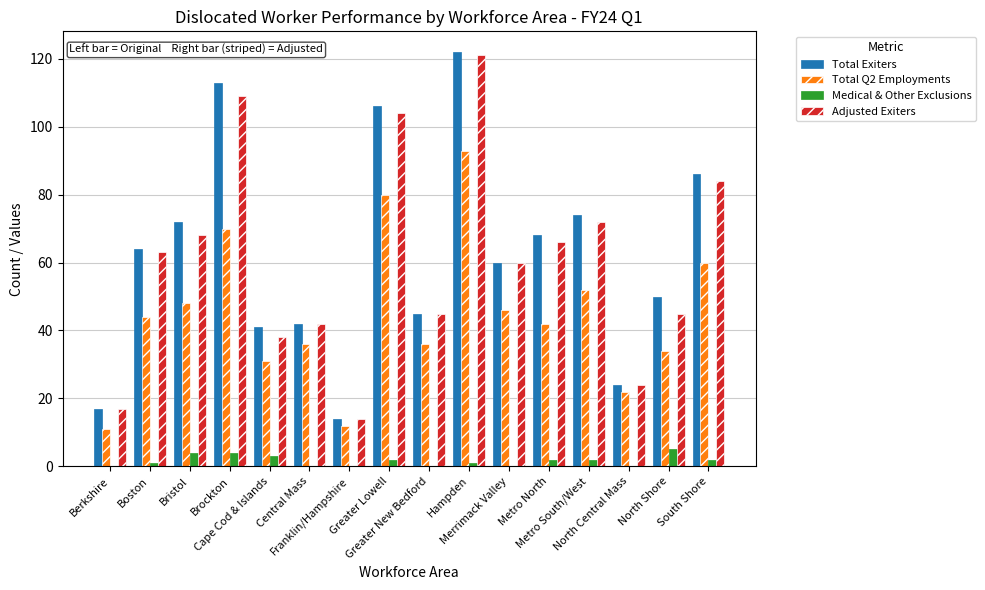

What is the maximum value shown in the chart?

122